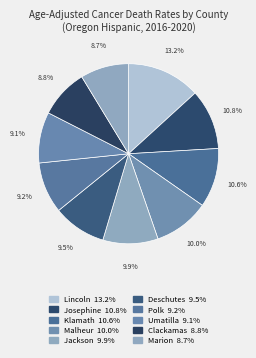

Which slice is the smallest?

Marion County